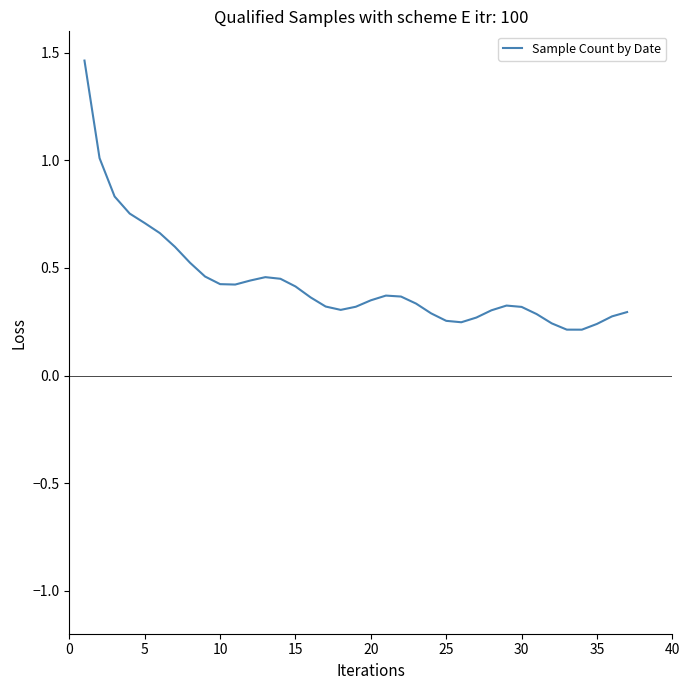

What is the difference between the maximum and minimum values?

1.3